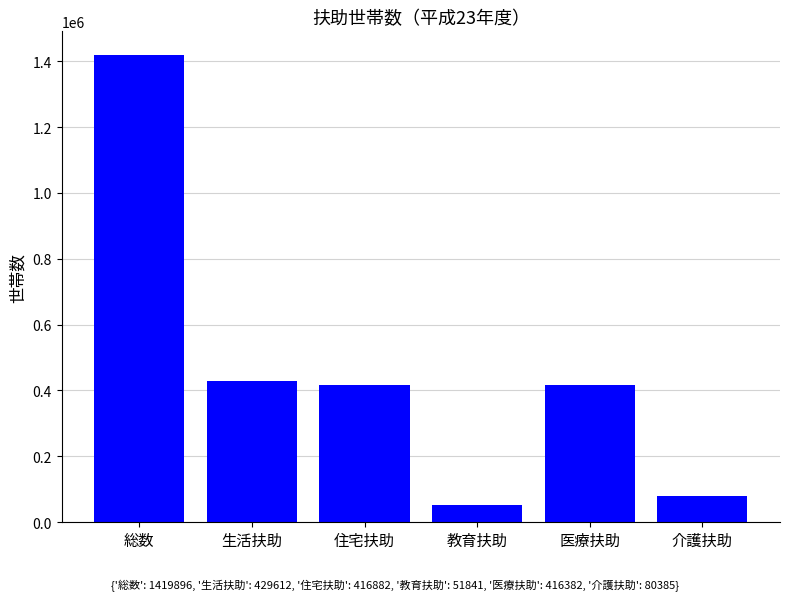

How many values are below 416882?

3